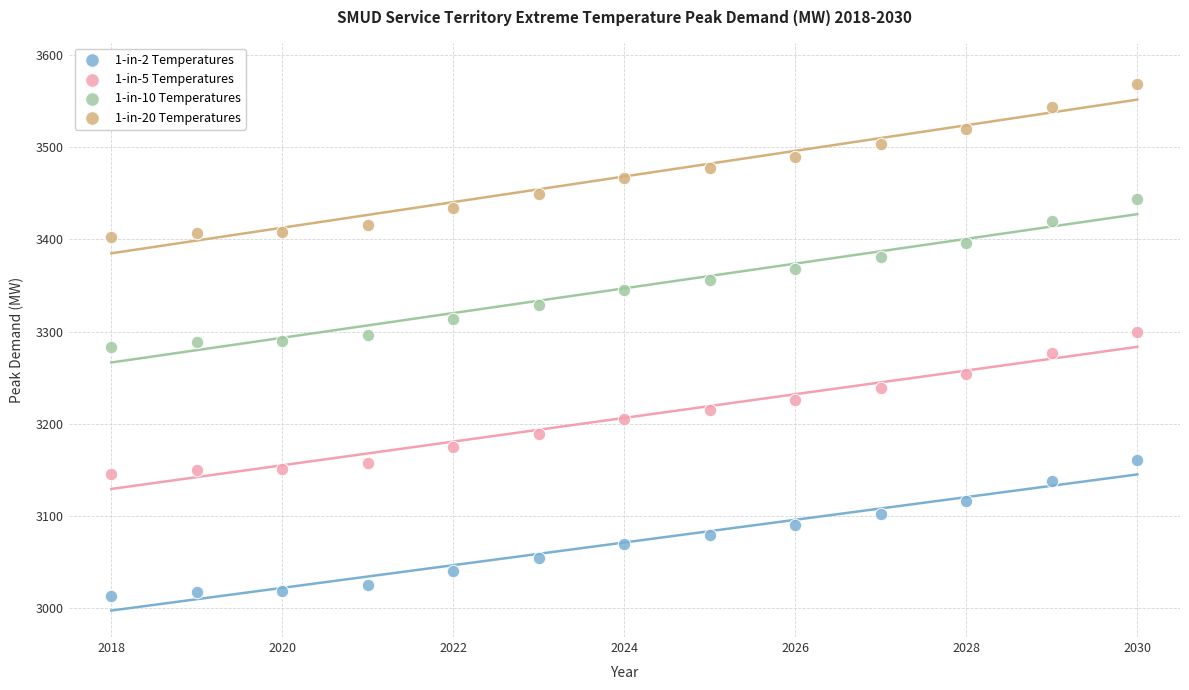

What are all the series names shown in the legend?

1-in-2 Temperatures, 1-in-5 Temperatures, 1-in-10 Temperatures, 1-in-20 Temperatures